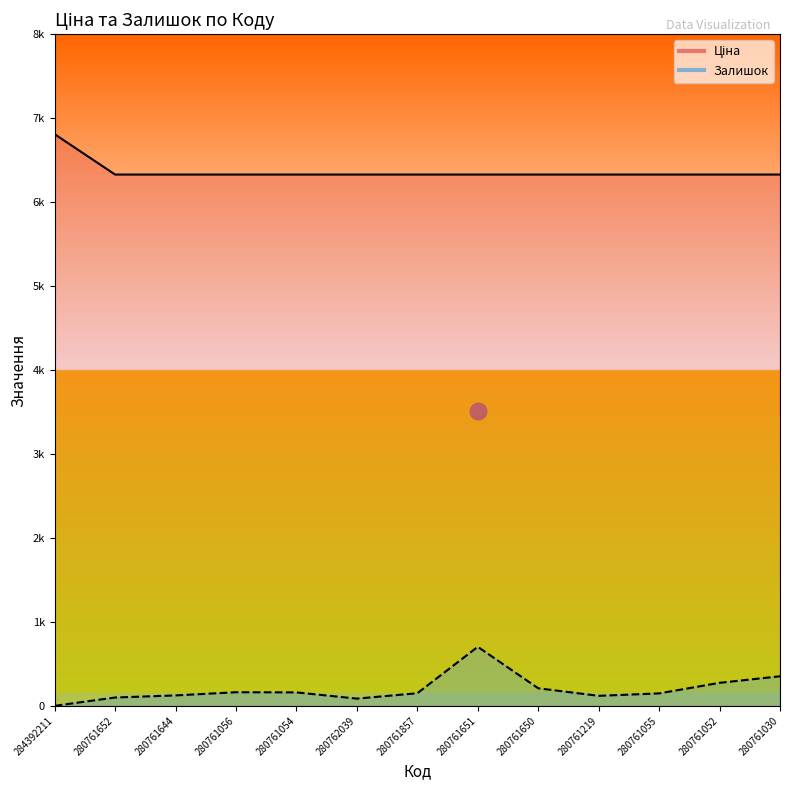

What is the difference between the maximum and minimum values in the Залишок series?

703.0